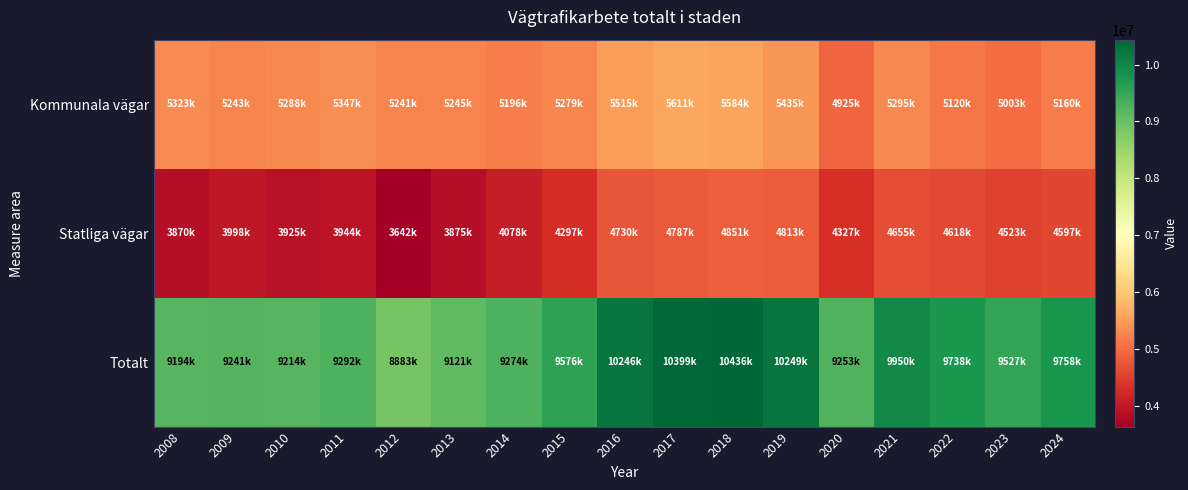

Rank the series at 2012 from highest to lowest value.

Totalt, Kommunala vägar, Statliga vägar